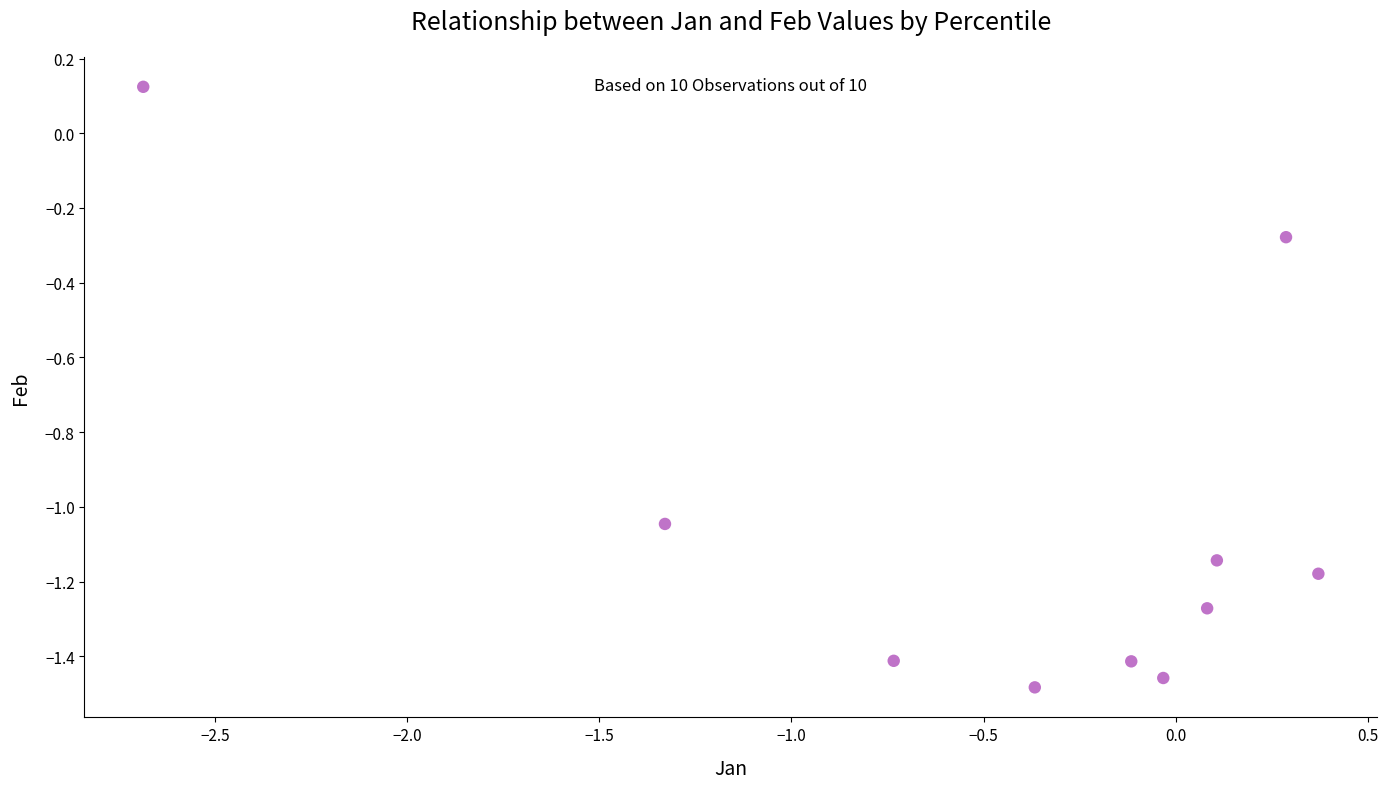

What is the range of Y values (max minus min)?

1.6